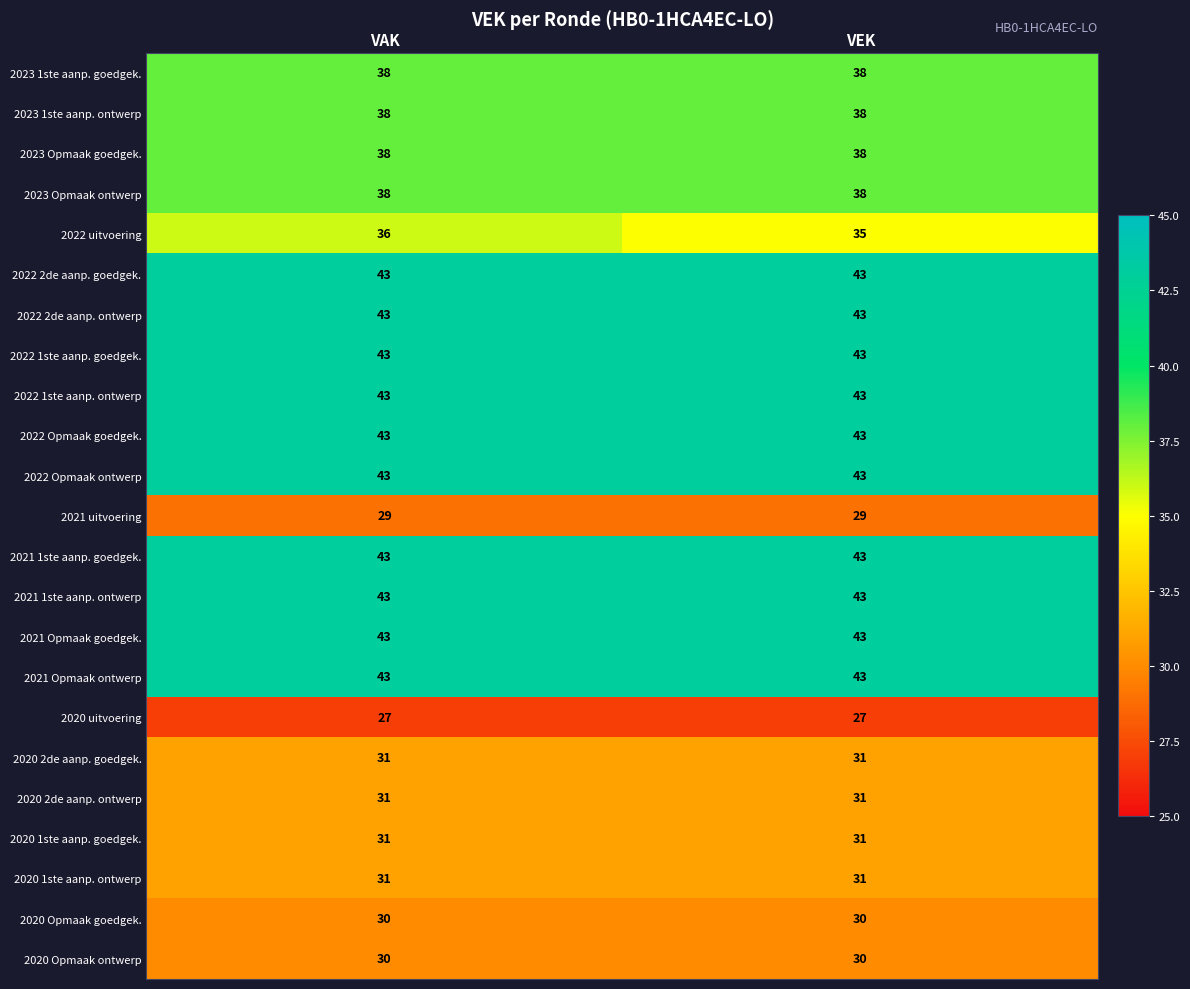

What is the greatest value displayed?

43